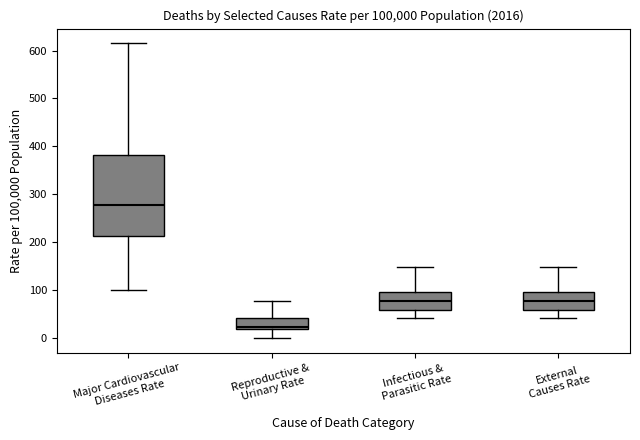

Which box has the highest median line?

Major Cardiovascular Diseases Rate